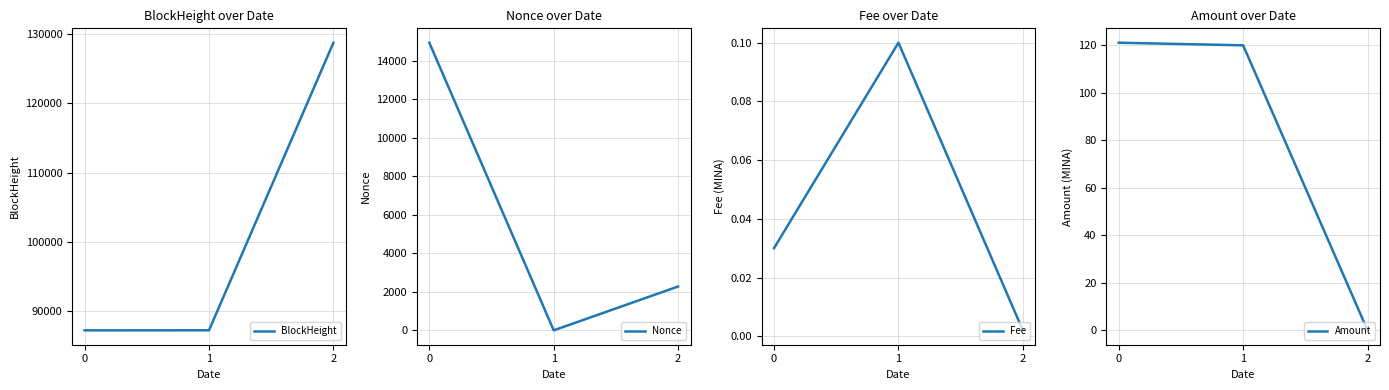

Which series has the largest range (max minus min)?

BlockHeight